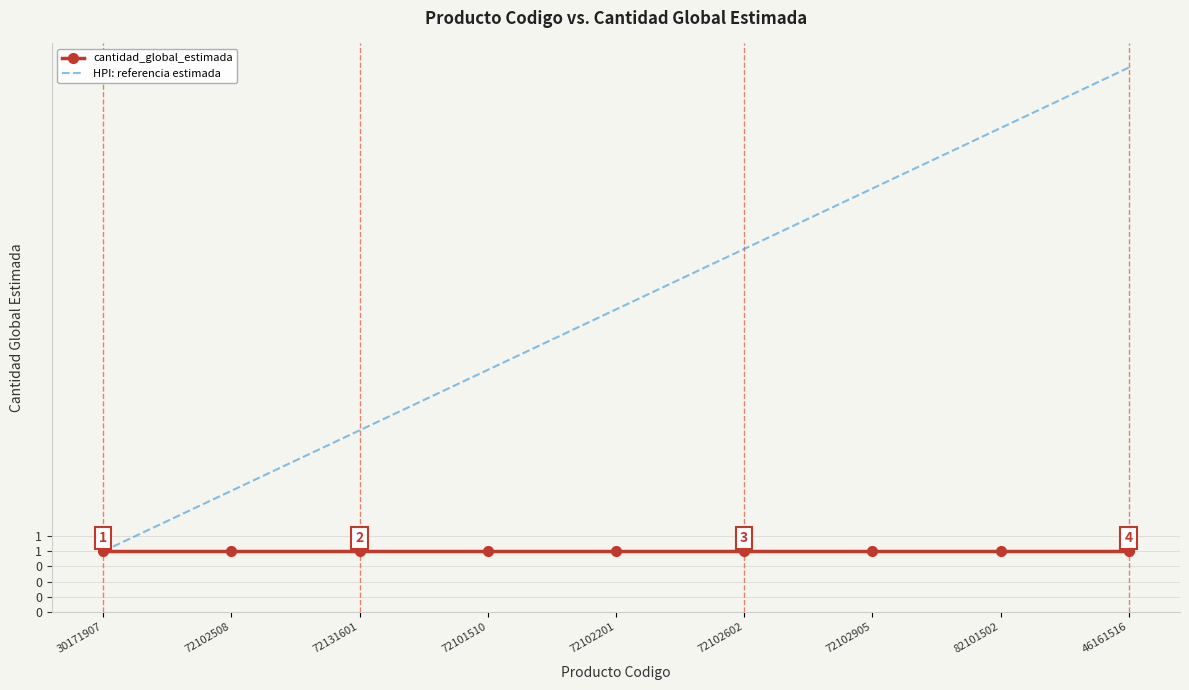

What are all the series names shown in the legend?

cantidad_global_estimada, HPI: referencia estimada